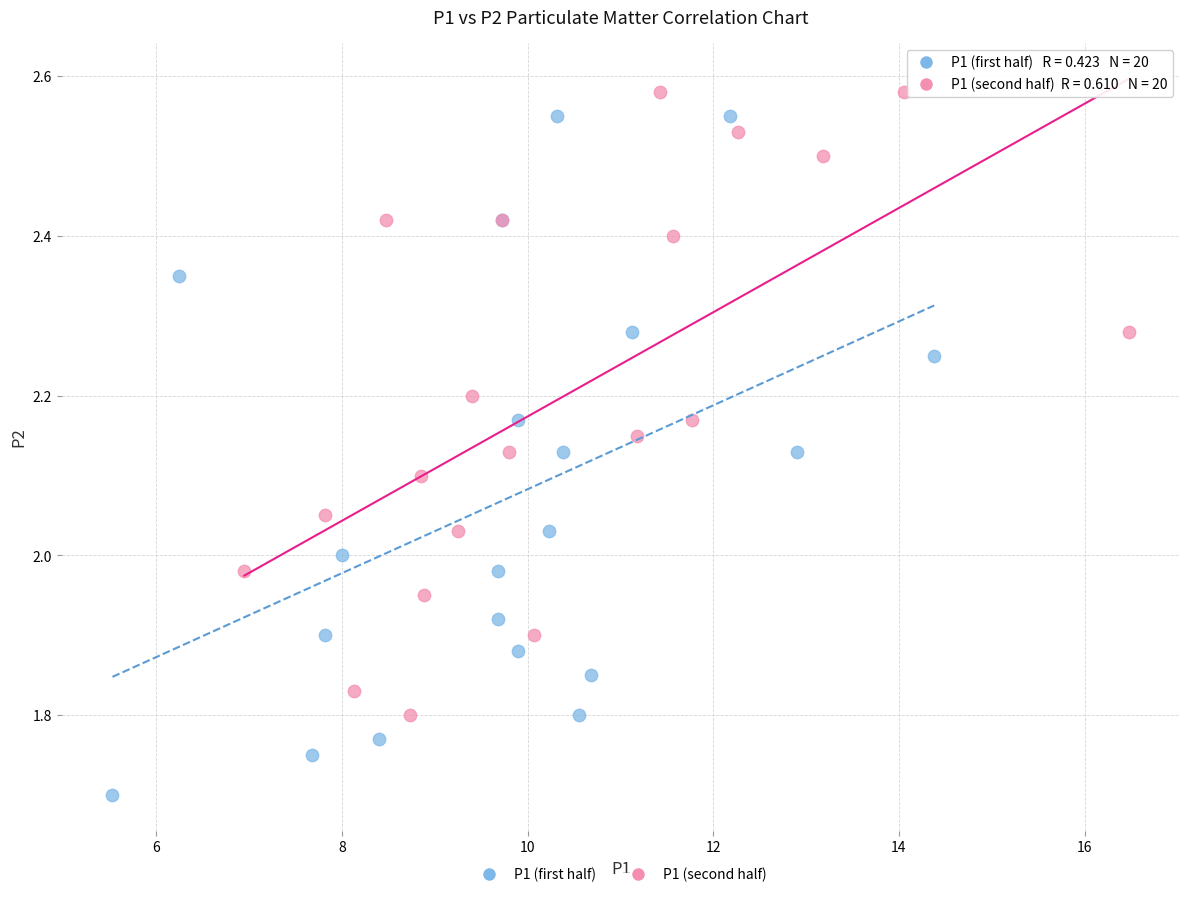

Which series has the largest Y range (max minus min)?

P1 (first half)